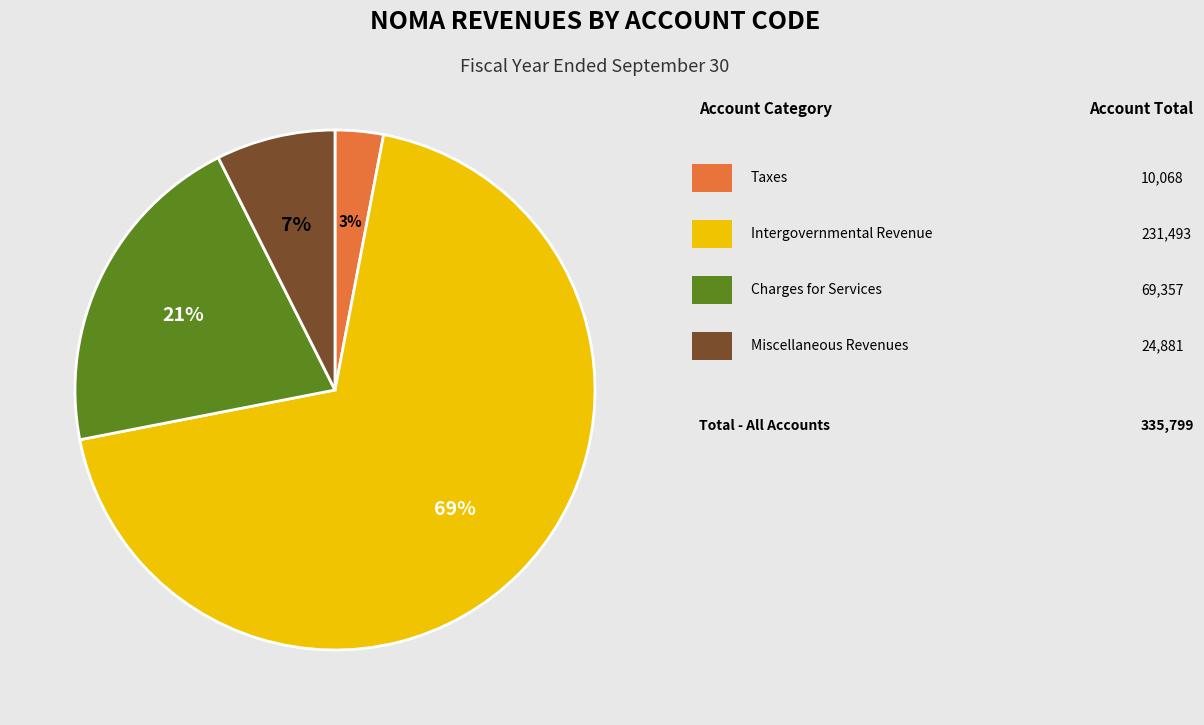

To the nearest percent, what is the difference between the largest and smallest slice percentages?

66%